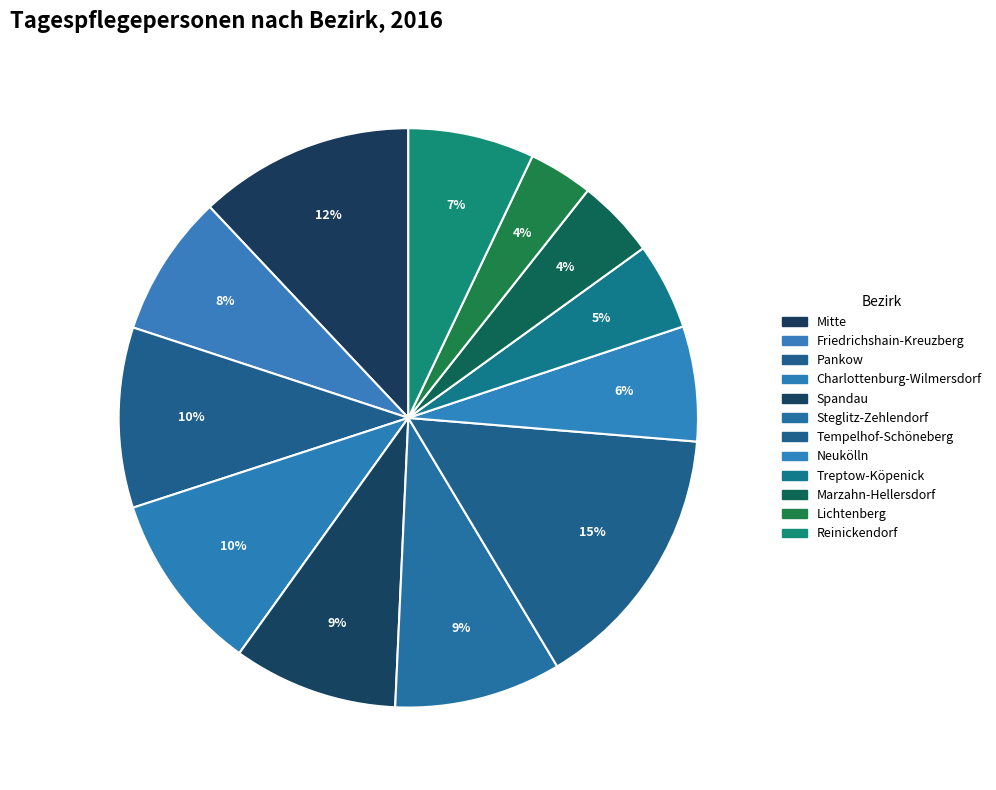

Is it true that Tempelhof-Schöneberg is 15% of the pie?

True